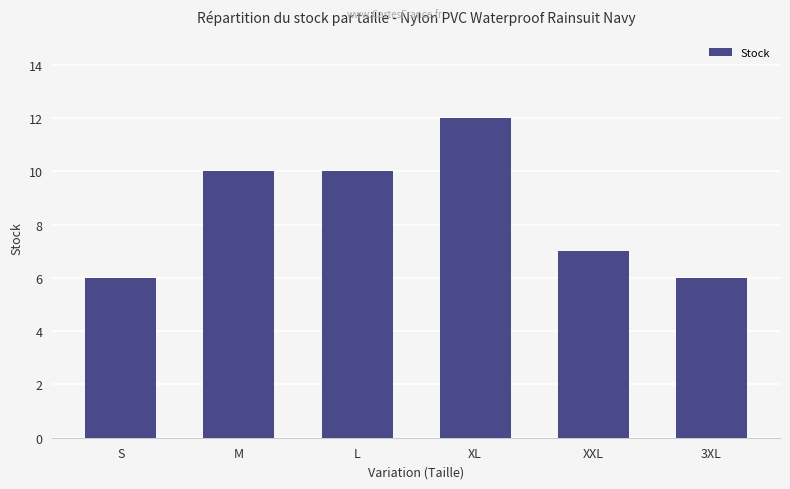

Does the chart contain stacked bars?

No